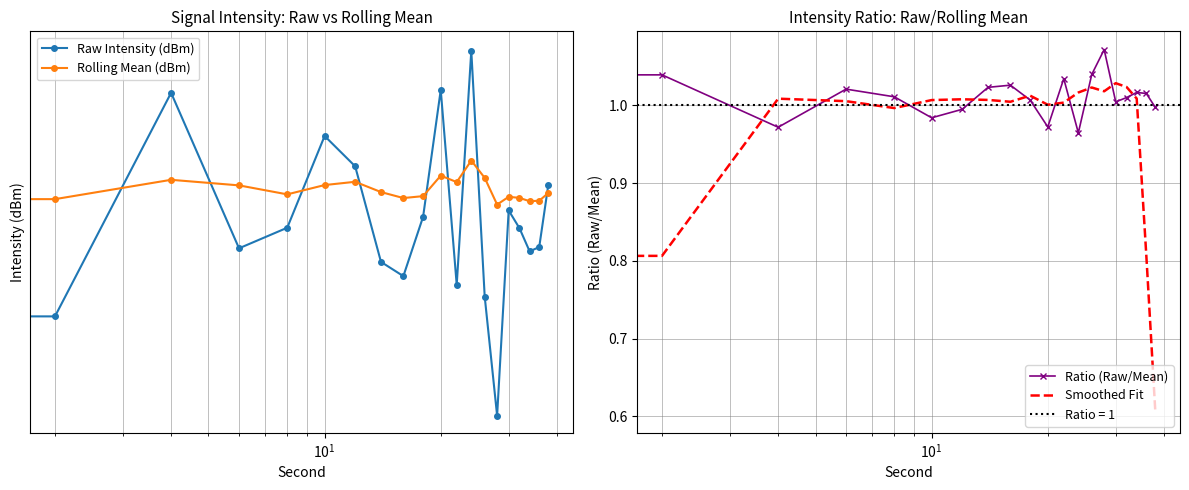

What is the minimum value for Ratio (Raw/Mean)?

1.0